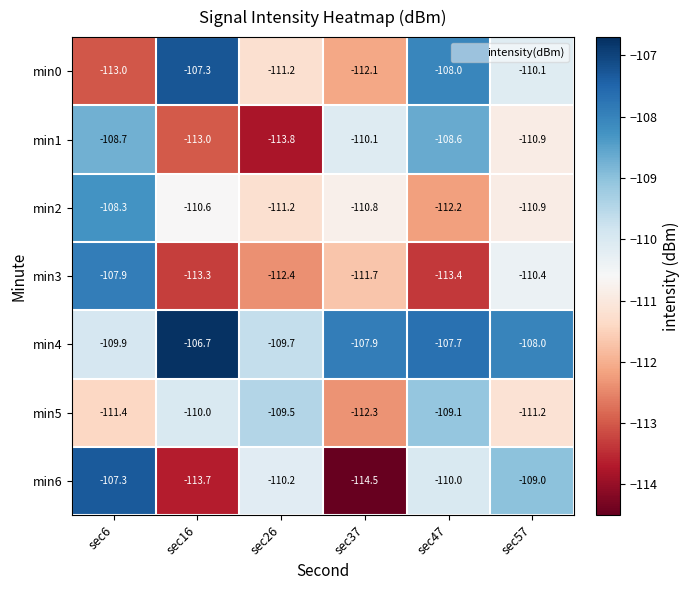

What is the difference between the maximum and minimum values in the min0 series?

5.7